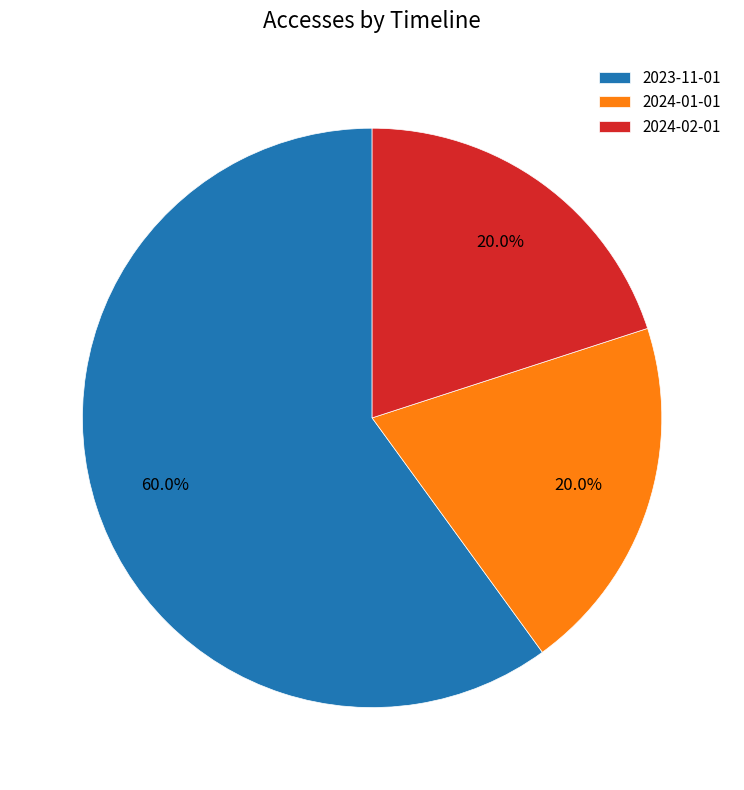

Is 2023-11-01 the majority of the pie?

Yes